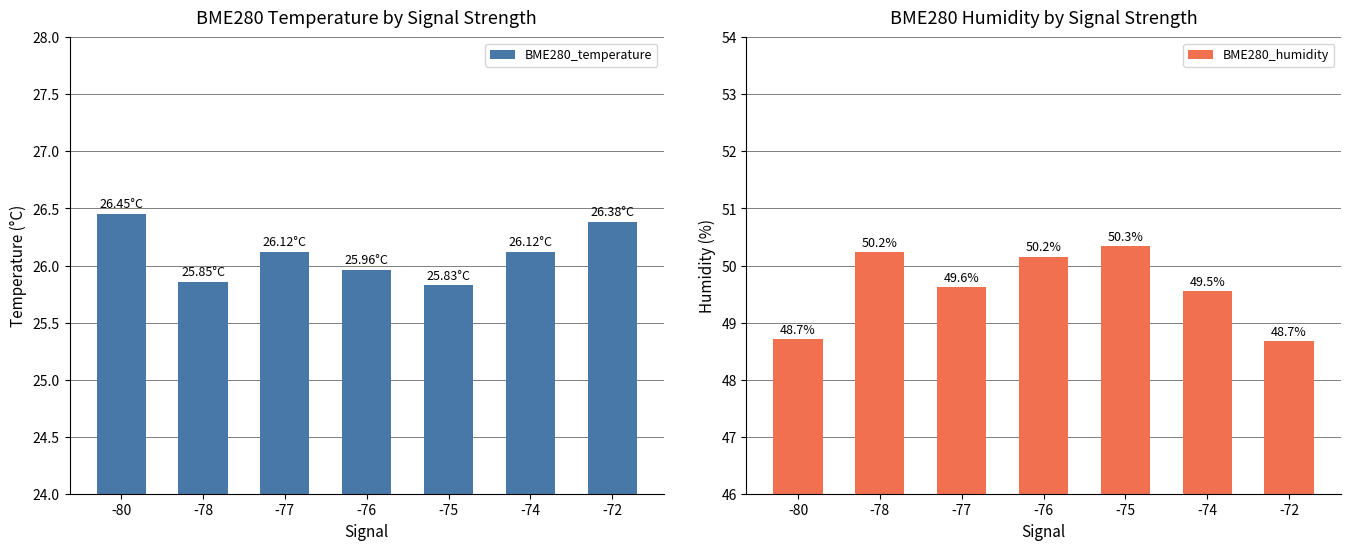

List the series in order of their peak value, highest first.

BME280_humidity, BME280_temperature